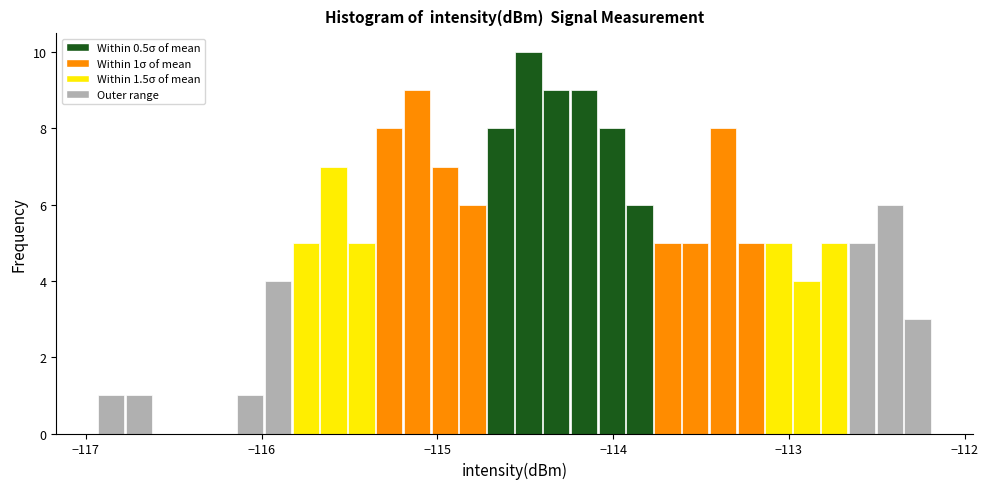

Around what value on the x-axis is the tallest bar? Give the approximate position of its centre, as read against the axis.

-114.5